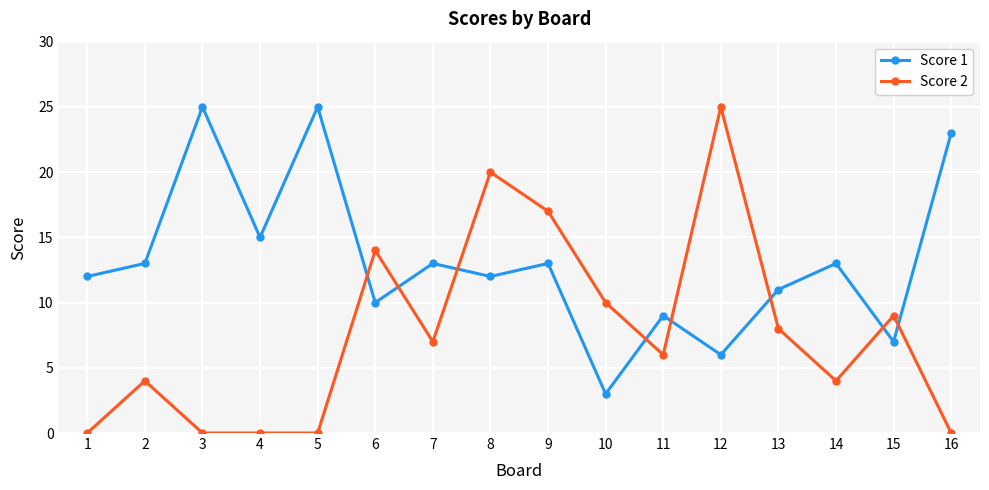

Reading left to right, what are all the values shown in this chart?

Score 1: 1=12	2=13	3=25	4=15	5=25	6=10	7=13	8=12	9=13	10=3	11=9	12=6	13=11	14=13	15=7	16=23
Score 2: 1=0	2=4	3=0	4=0	5=0	6=14	7=7	8=20	9=17	10=10	11=6	12=25	13=8	14=4	15=9	16=0